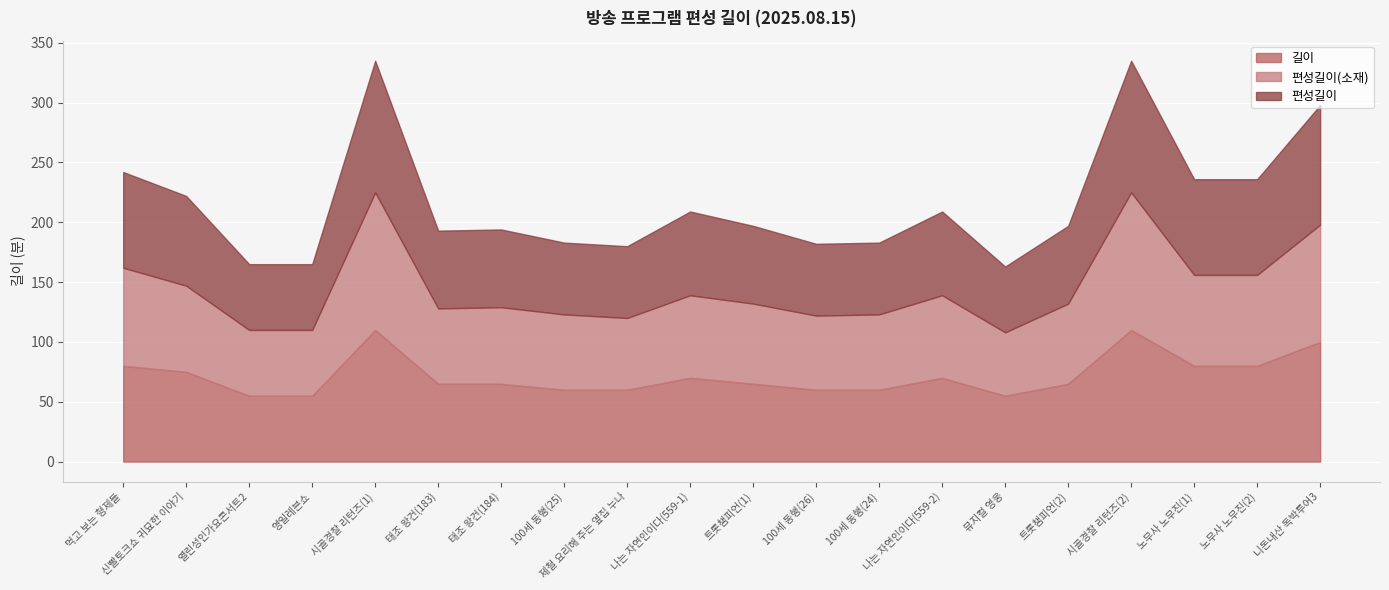

The value of 편성길이(소재) at 열린성인가요콘서트2 is 55. True or false?

True